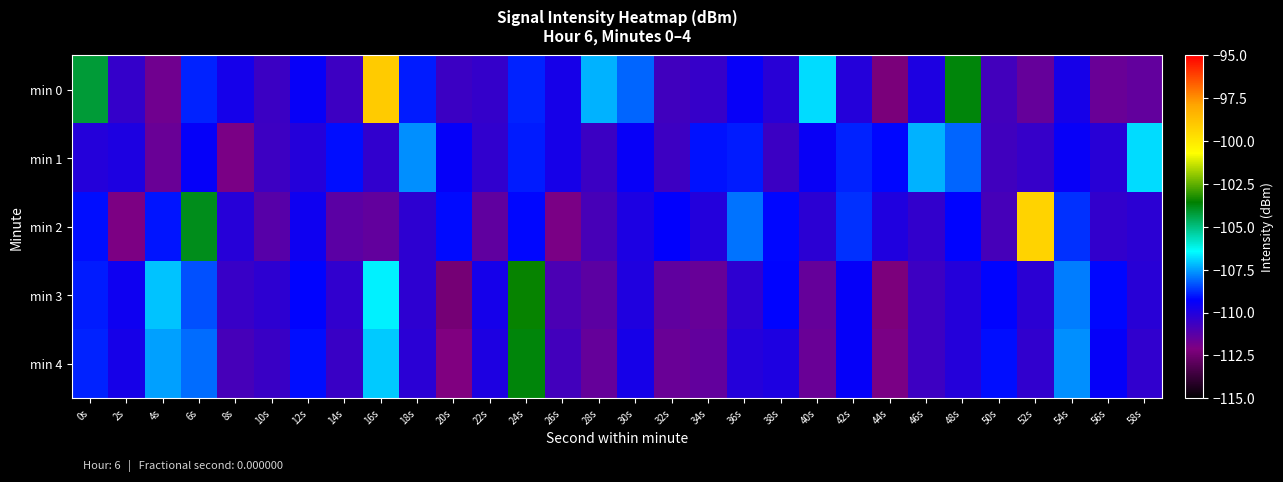

Reading right to left, what are all the values shown in this chart?

min 0: 58s=-111.5	56s=-111.6	54s=-109.8	52s=-111.5	50s=-110.8	48s=-103.7	46s=-109.9	44s=-112.2	42s=-110.1	40s=-106.8	38s=-110.2	36s=-109.4	34s=-110.5	32s=-110.7	30s=-108.2	28s=-107.3	26s=-109.8	24s=-108.9	22s=-110.5	20s=-110.6	18s=-108.9	16s=-99.1	14s=-110.6	12s=-109.4	10s=-110.6	8s=-109.8	6s=-108.9	4s=-111.8	2s=-110.5	0s=-104.2
min 1: 58s=-106.8	56s=-110.2	54s=-109.4	52s=-110.5	50s=-110.7	48s=-108.2	46s=-107.3	44s=-109.2	42s=-108.9	40s=-109.5	38s=-110.6	36s=-108.9	34s=-109.1	32s=-110.6	30s=-109.4	28s=-110.6	26s=-109.8	24s=-108.9	22s=-110.4	20s=-109.4	18s=-107.7	16s=-110.4	14s=-109.1	12s=-110.1	10s=-110.7	8s=-112.0	6s=-109.4	4s=-111.6	2s=-109.9	0s=-110.1
min 2: 58s=-110.3	56s=-110.4	54s=-108.7	52s=-99.4	50s=-110.8	48s=-109.2	46s=-110.4	44s=-110.0	42s=-108.7	40s=-110.3	38s=-109.2	36s=-108.0	34s=-110.1	32s=-109.3	30s=-109.9	28s=-110.9	26s=-112.0	24s=-109.2	22s=-111.4	20s=-109.1	18s=-110.3	16s=-111.5	14s=-111.3	12s=-109.6	10s=-111.2	8s=-110.2	6s=-103.9	4s=-109.0	2s=-112.0	0s=-109.1
min 3: 58s=-110.2	56s=-109.2	54s=-107.9	52s=-110.3	50s=-109.2	48s=-110.1	46s=-110.7	44s=-112.2	42s=-109.4	40s=-111.5	38s=-109.2	36s=-110.3	34s=-111.6	32s=-111.4	30s=-110.0	28s=-111.3	26s=-111.0	24s=-103.5	22s=-109.7	20s=-112.3	18s=-110.3	16s=-106.6	14s=-110.4	12s=-109.2	10s=-110.3	8s=-110.5	6s=-108.4	4s=-107.1	2s=-109.6	0s=-109.0
min 4: 58s=-110.4	56s=-109.4	54s=-107.7	52s=-110.4	50s=-109.1	48s=-110.1	46s=-110.7	44s=-112.0	42s=-109.4	40s=-111.6	38s=-109.9	36s=-110.1	34s=-111.5	32s=-111.6	30s=-109.8	28s=-111.5	26s=-110.8	24s=-103.7	22s=-109.9	20s=-112.1	18s=-110.2	16s=-107.0	14s=-110.6	12s=-109.1	10s=-110.6	8s=-110.8	6s=-108.1	4s=-107.5	2s=-109.8	0s=-108.9